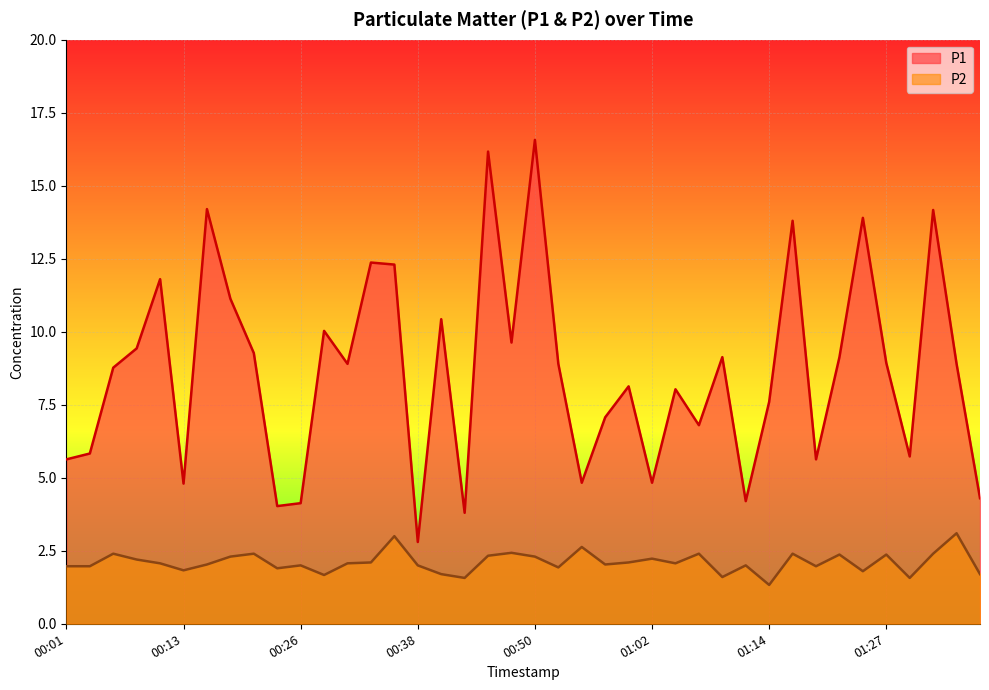

Reading left to right, what are all the values shown in this chart?

P1: 00:01=5.6	00:04=5.8	00:06=8.8	00:08=9.4	00:11=11.8	00:13=4.8	00:16=14.2	00:18=11.1	00:21=9.3	00:23=4.0	00:26=4.1	00:28=10.0	00:30=8.9	00:33=12.4	00:35=12.3	00:38=2.8	00:40=10.4	00:43=3.8	00:45=16.2	00:47=9.6	00:50=16.6	00:52=8.9	00:55=4.8	00:57=7.1	01:00=8.1	01:02=4.8	01:05=8.0	01:07=6.8	01:10=9.1	01:12=4.2	01:14=7.6	01:17=13.8	01:19=5.6	01:22=9.1	01:24=13.9	01:27=8.9	01:29=5.7	01:31=14.2	01:34=8.9	01:36=4.3
P2: 00:01=2.0	00:04=2.0	00:06=2.4	00:08=2.2	00:11=2.1	00:13=1.8	00:16=2.0	00:18=2.3	00:21=2.4	00:23=1.9	00:26=2.0	00:28=1.7	00:30=2.1	00:33=2.1	00:35=3.0	00:38=2.0	00:40=1.7	00:43=1.6	00:45=2.3	00:47=2.4	00:50=2.3	00:52=1.9	00:55=2.6	00:57=2.0	01:00=2.1	01:02=2.2	01:05=2.1	01:07=2.4	01:10=1.6	01:12=2.0	01:14=1.3	01:17=2.4	01:19=2.0	01:22=2.4	01:24=1.8	01:27=2.4	01:29=1.6	01:31=2.4	01:34=3.1	01:36=1.7